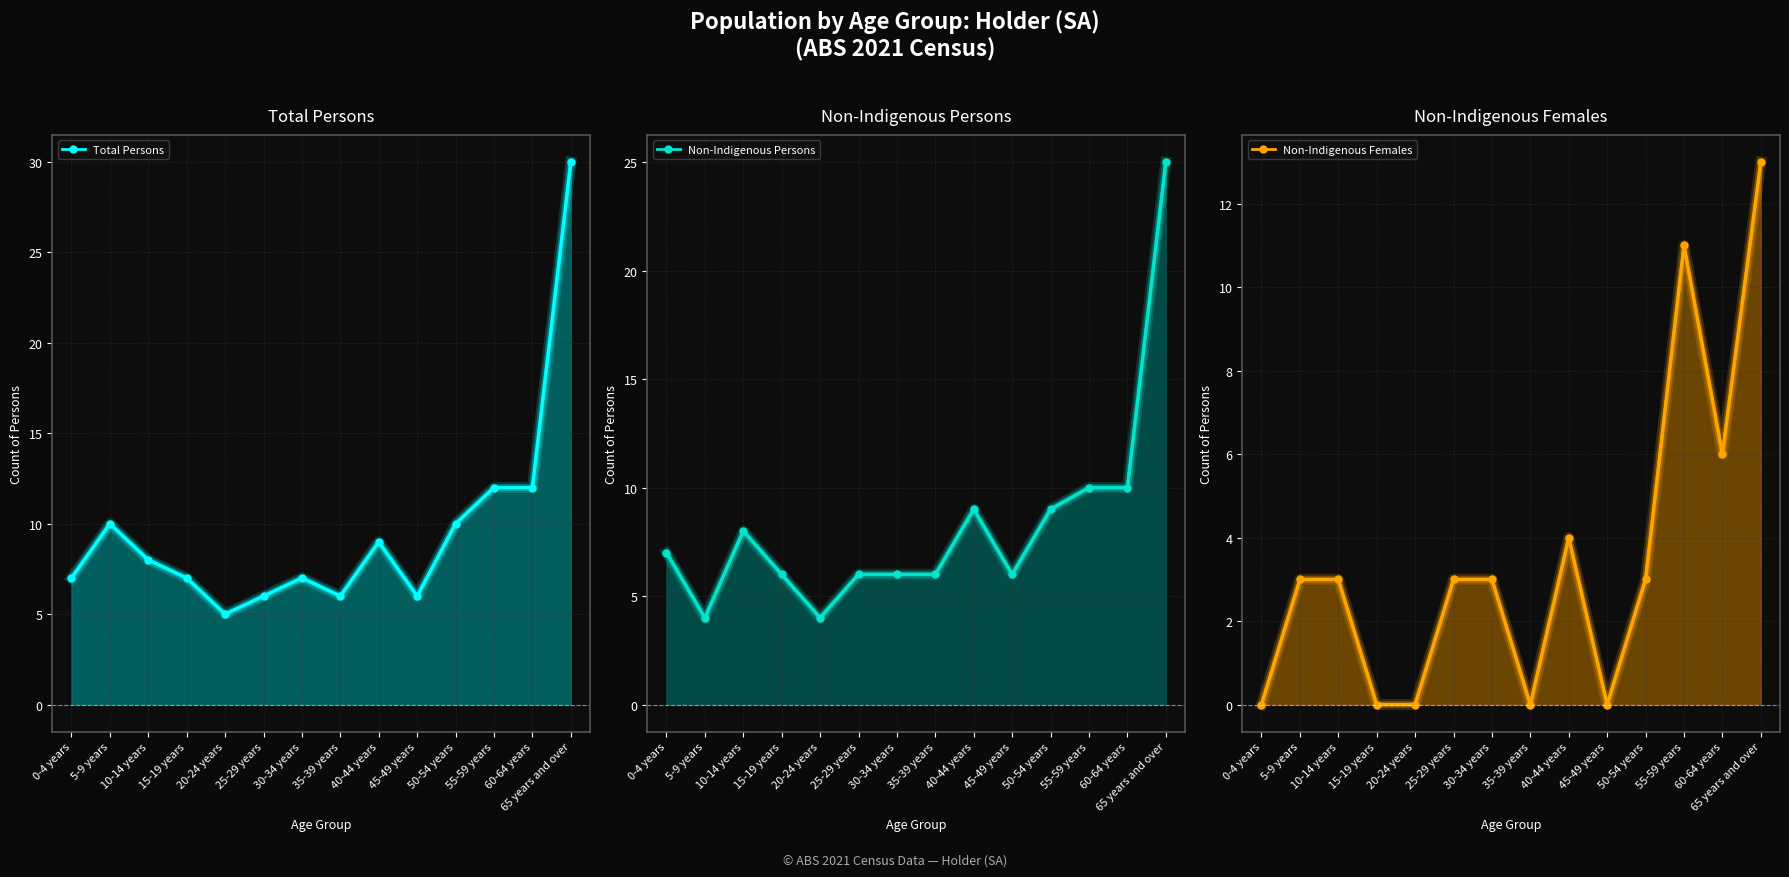

True or false: Non-Indigenous Females and Total Persons cross at least once.

False